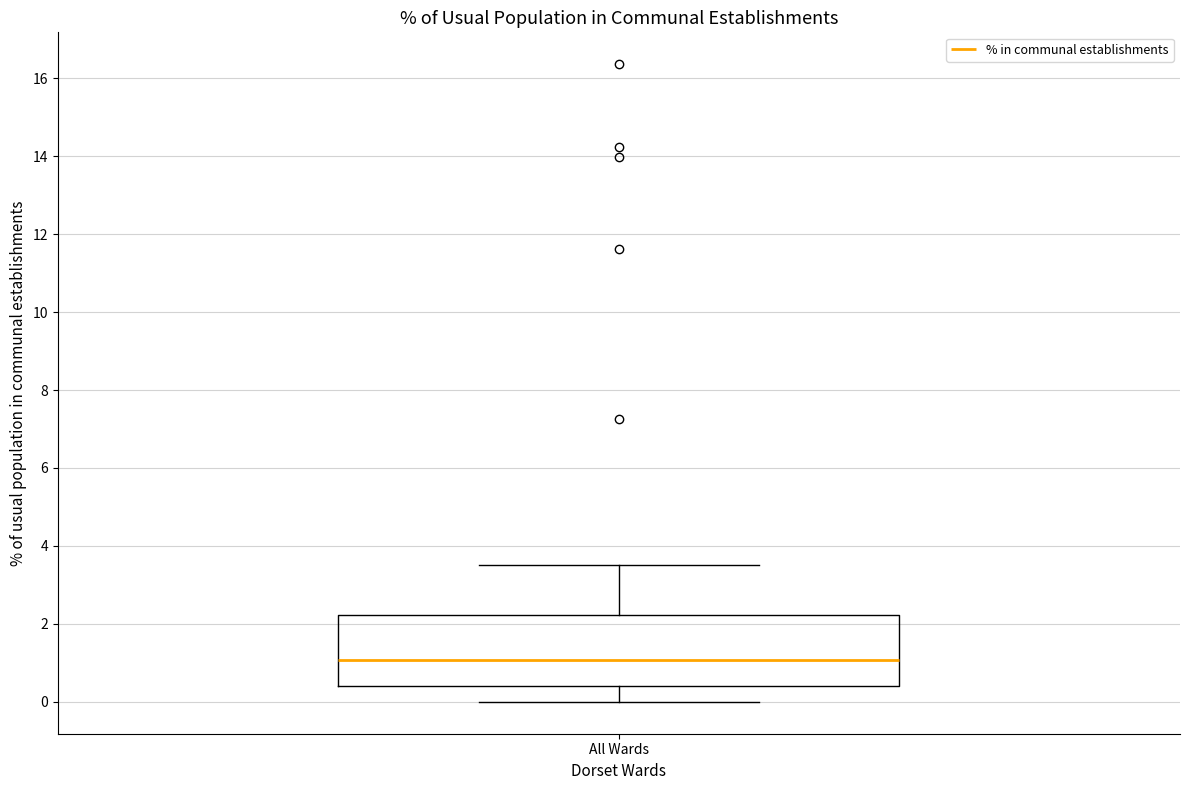

Read this box plot against the y-axis: the position of the median line, the range covered by the box, and the ends of both whiskers. The values are not printed on the chart, so give them approximately, as read against the axis.

median 1.0, box 0.4 to 2.2, whiskers 0.0 to 3.6